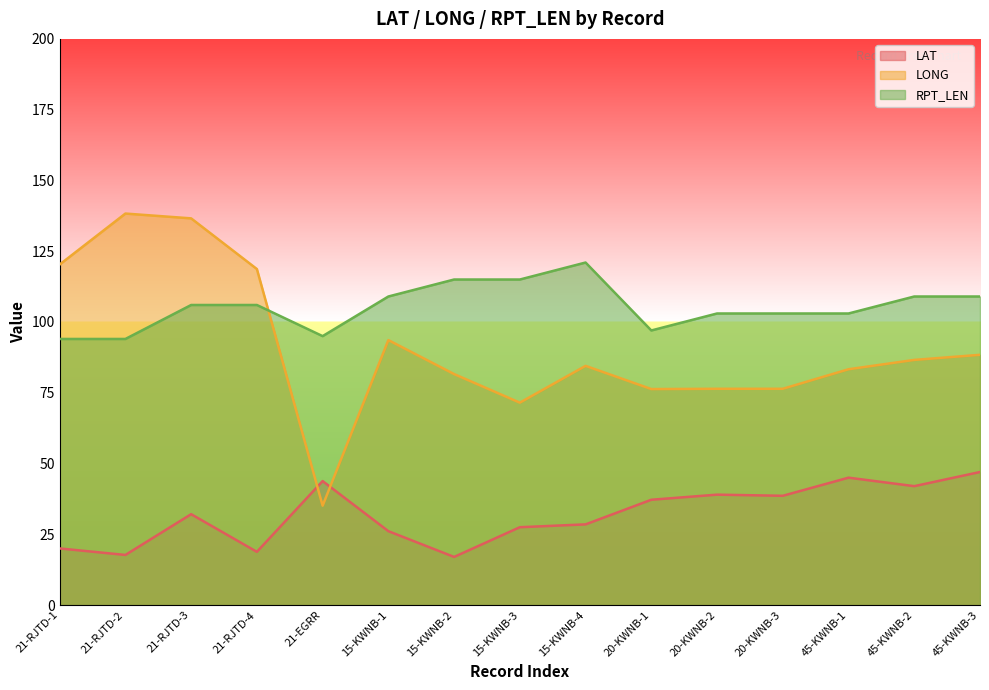

True or false: LONG has a value of 57.7 at 45-KWNB-2.

False